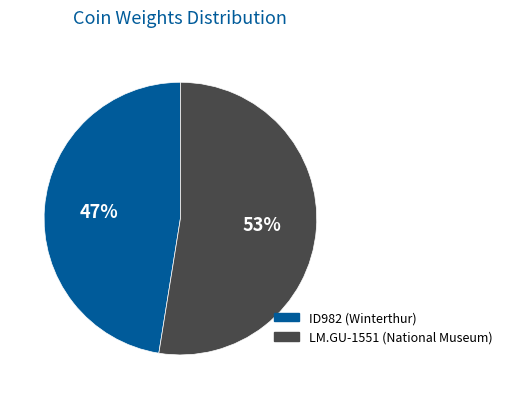

To the nearest percent, what is the average slice percentage?

50%